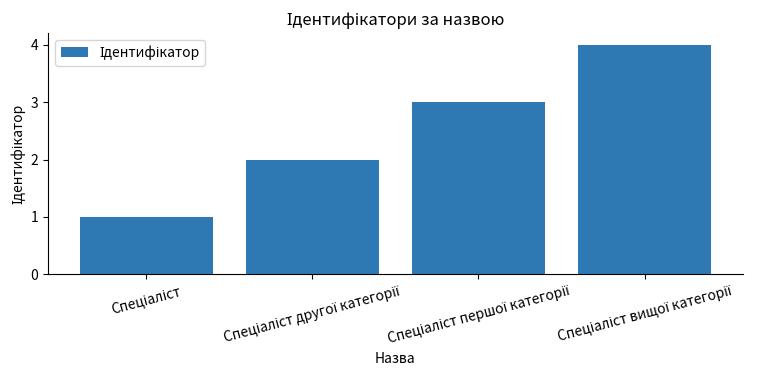

What is the value of the 2nd bar from the left?

2